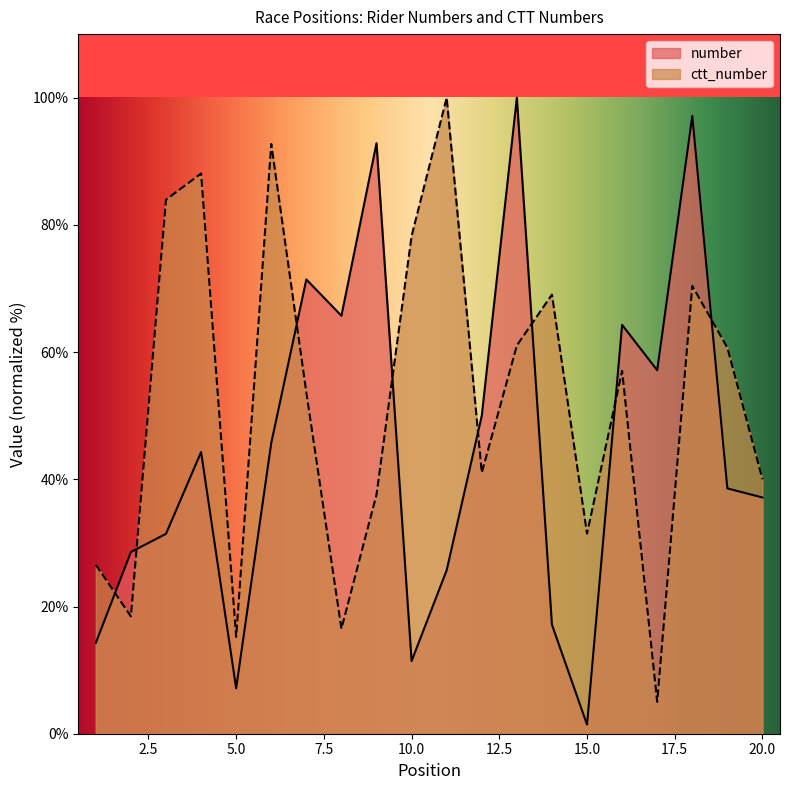

What are all the series names shown in the legend?

number, ctt_number